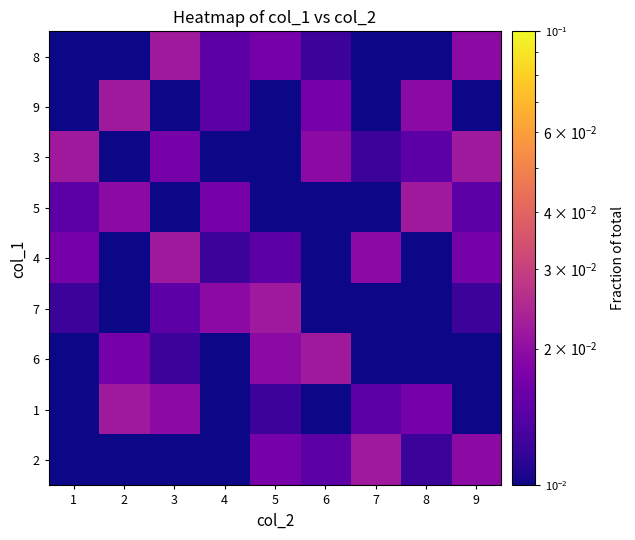

At which category is the sum across all series the highest?

3